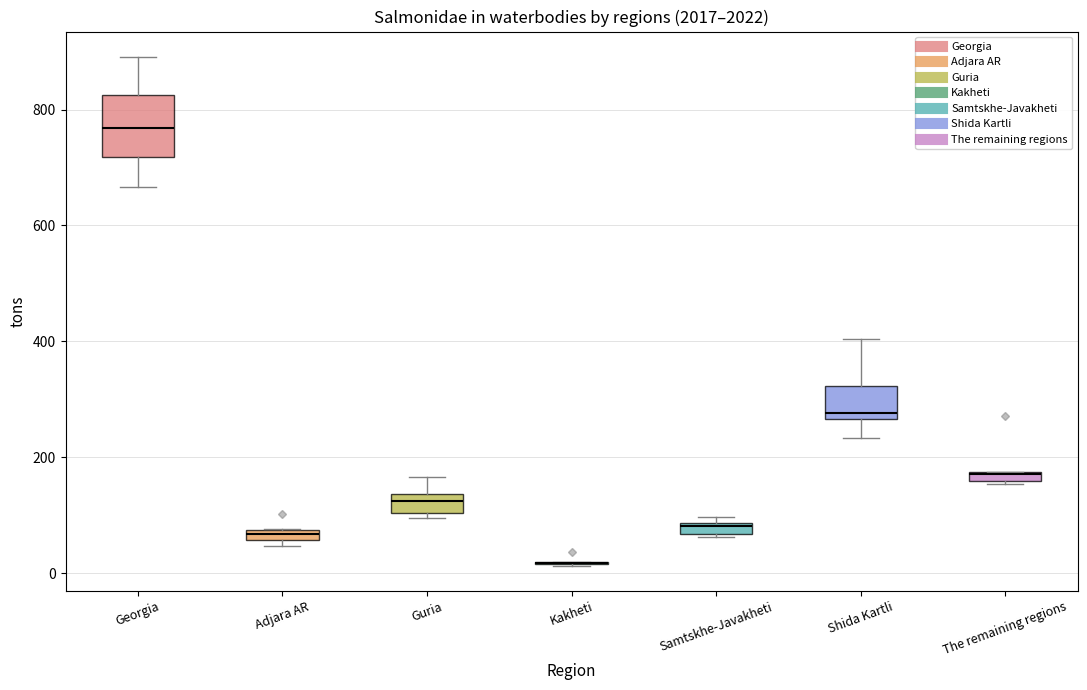

Where is the upper edge of the box for Guria on the y-axis? The values are not printed on the chart, so give them approximately, as read against the axis.

140